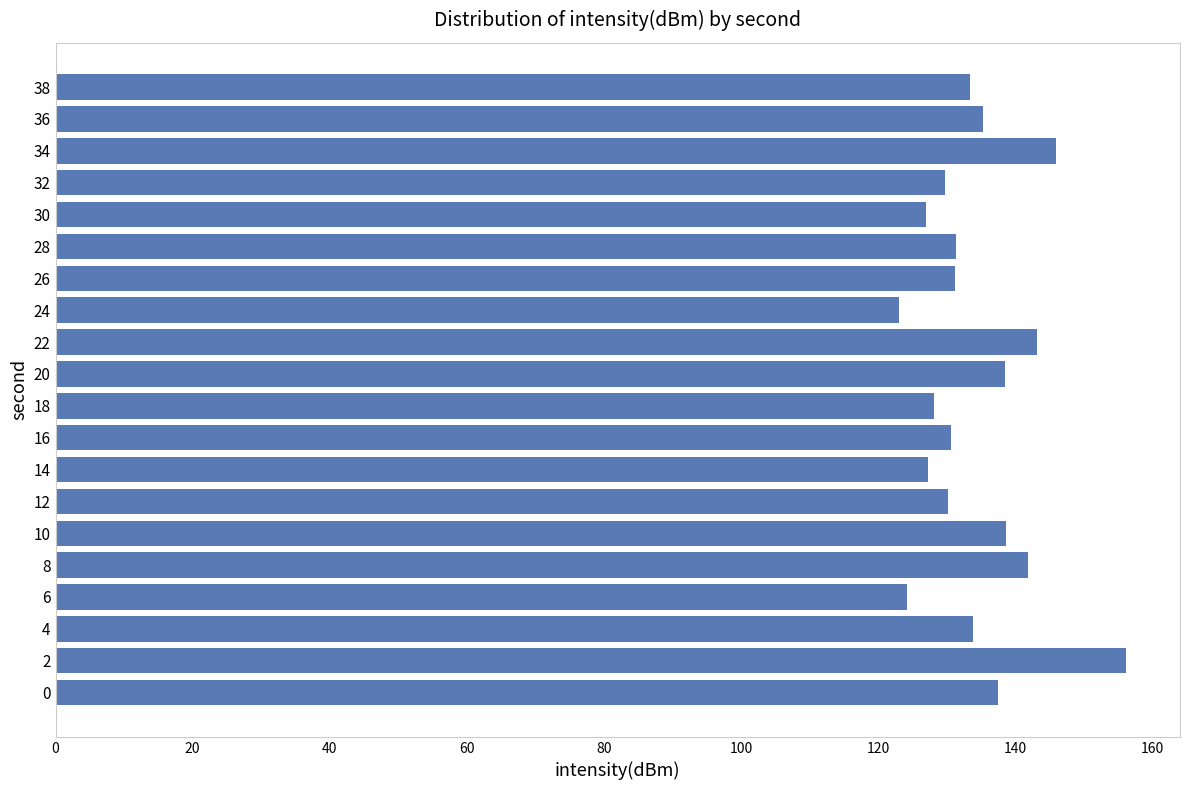

What is the difference between the maximum and minimum values?

33.2